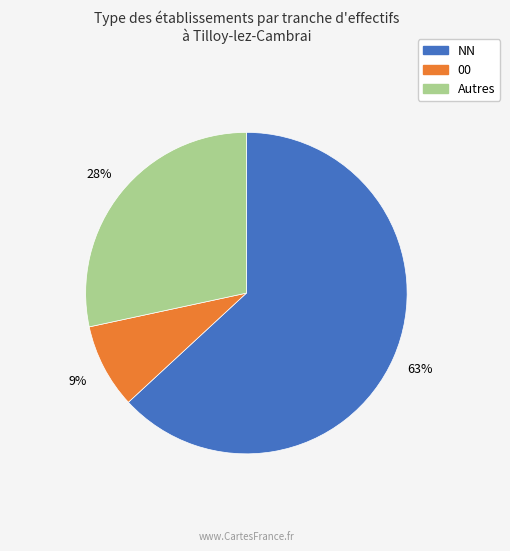

Which slice is the smallest?

00